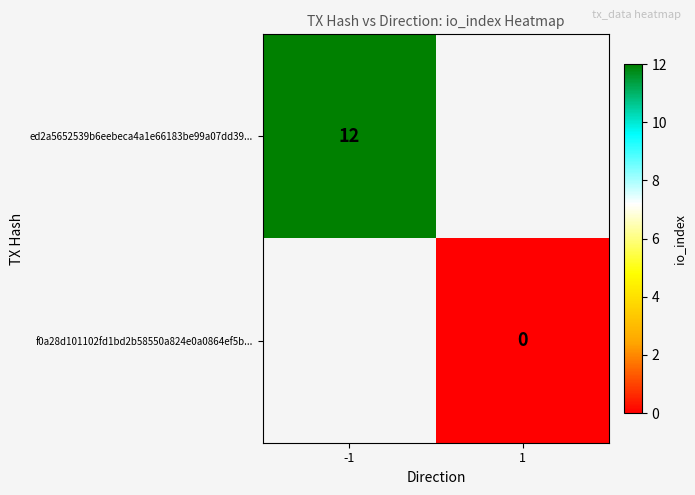

Is it true that ed2a5652539b6eebeca4a1e66183be99a07dd39... equals 6 at -1?

False